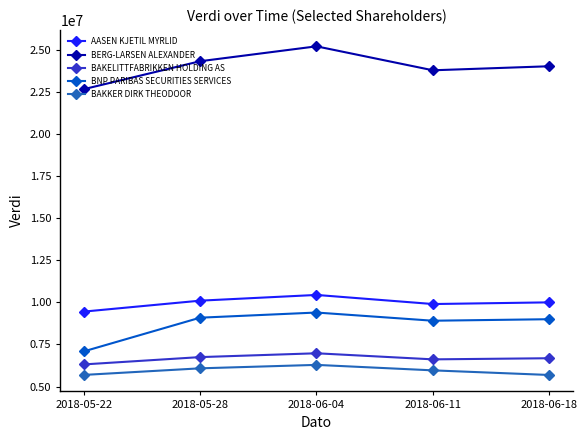

Count the number of data series in this chart.

5